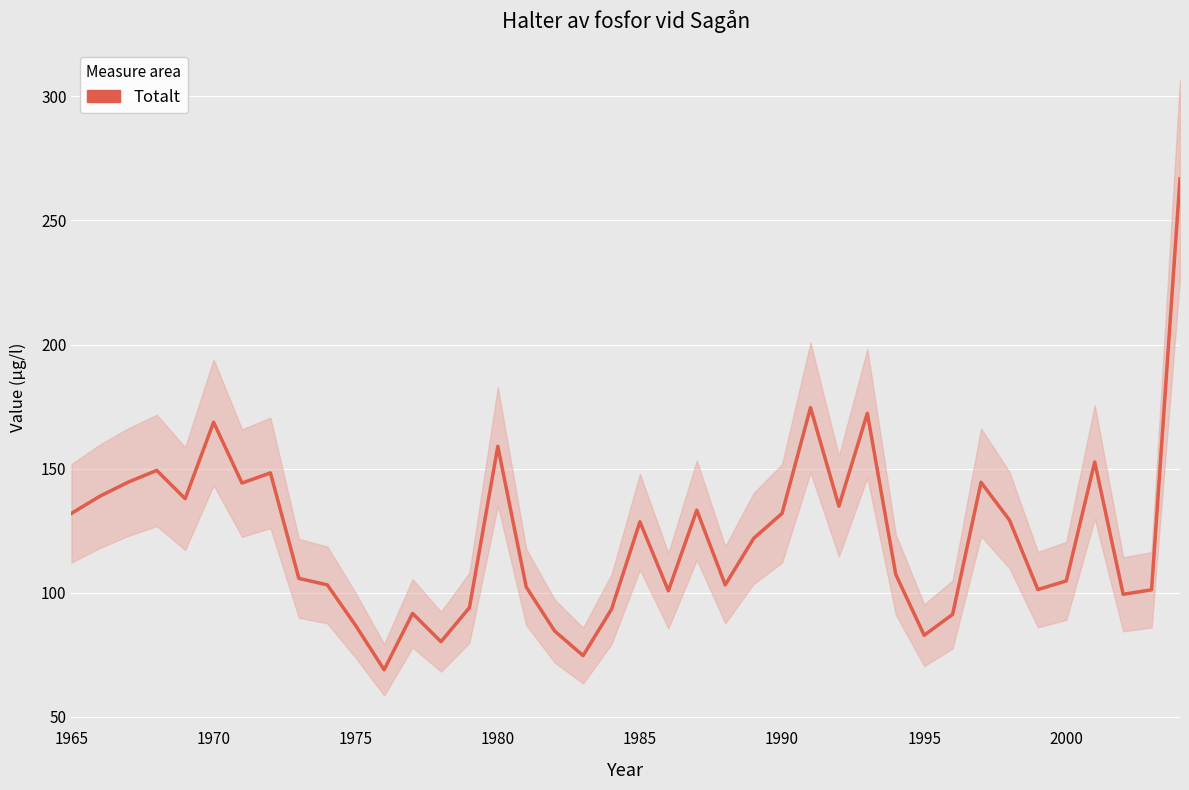

The chart shows a value of 15.5 at 11. True or false?

False